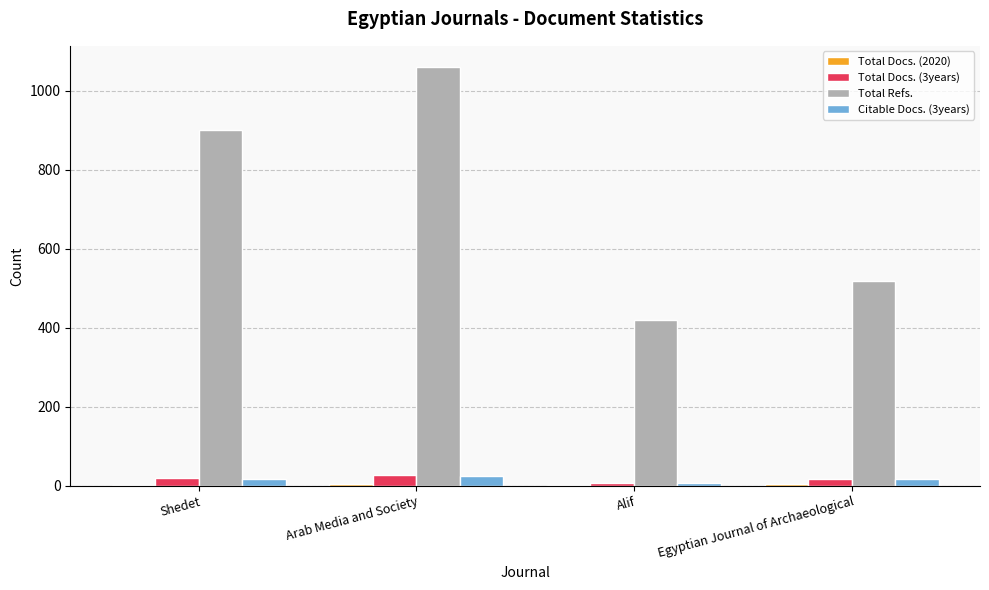

At which category is the sum across all series the highest?

Arab Media and Society